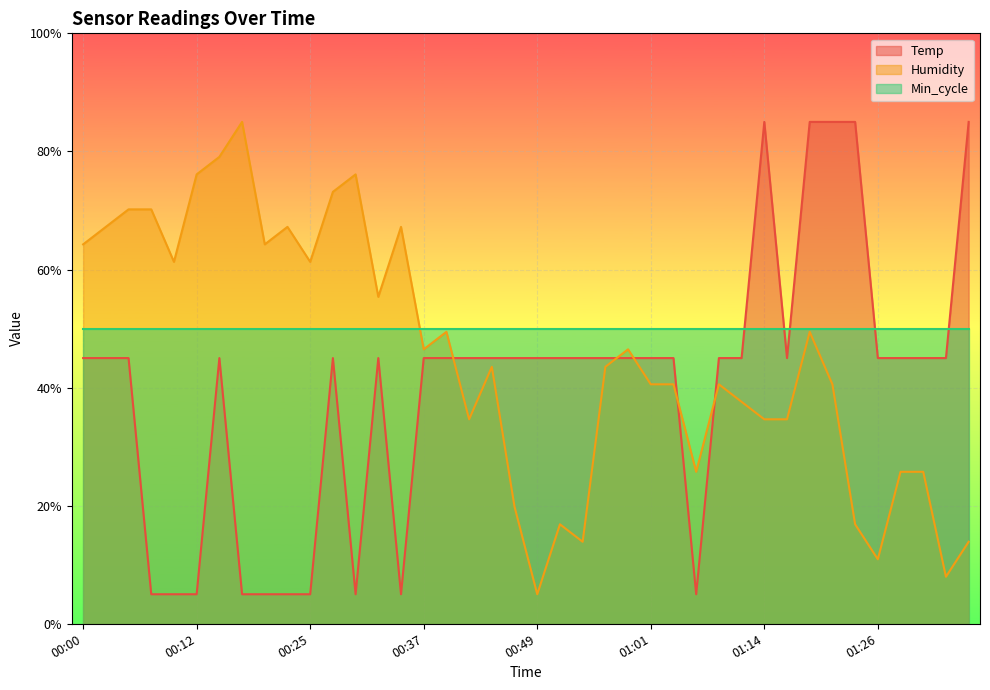

How many intersections are there between Temp and Humidity?

5